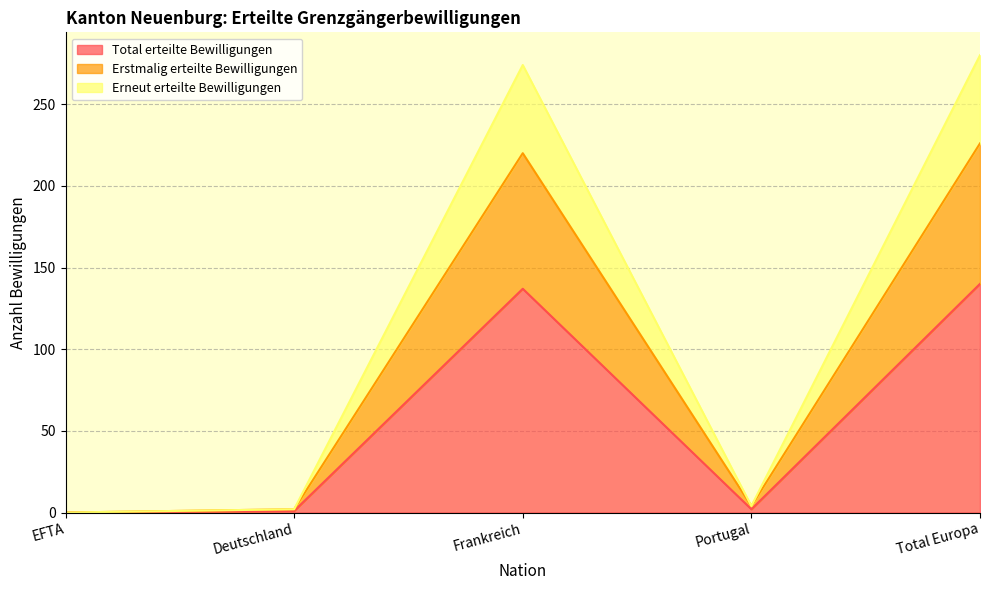

Between Deutschland and Portugal, which is larger?

Portugal